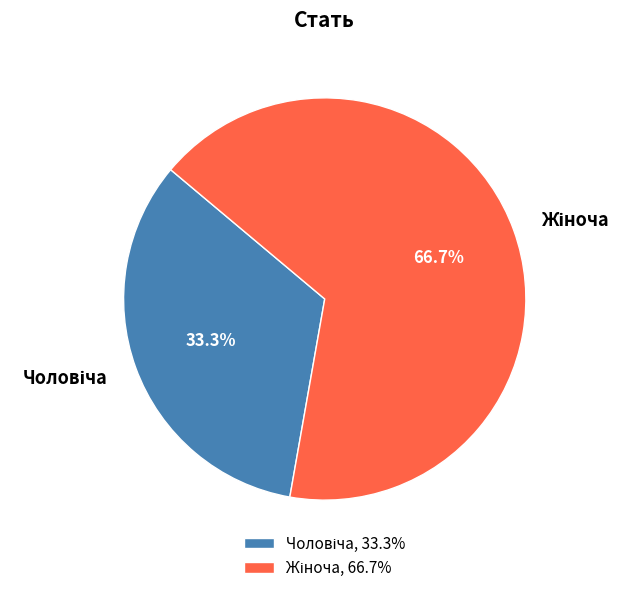

Does any single category account for the majority?

Yes